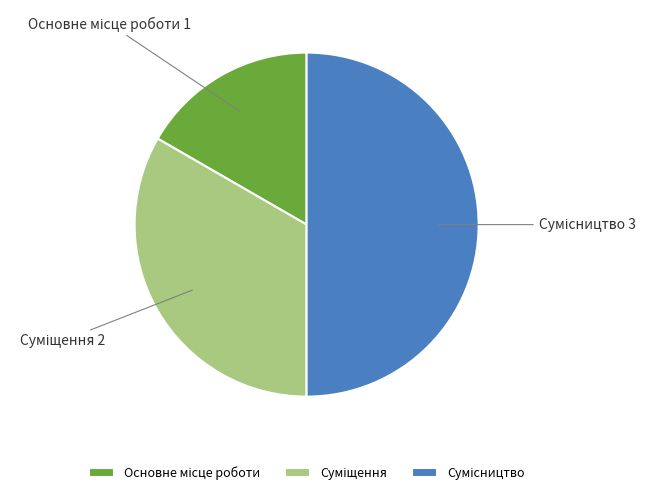

Which slice is the smallest?

Основне місце роботи